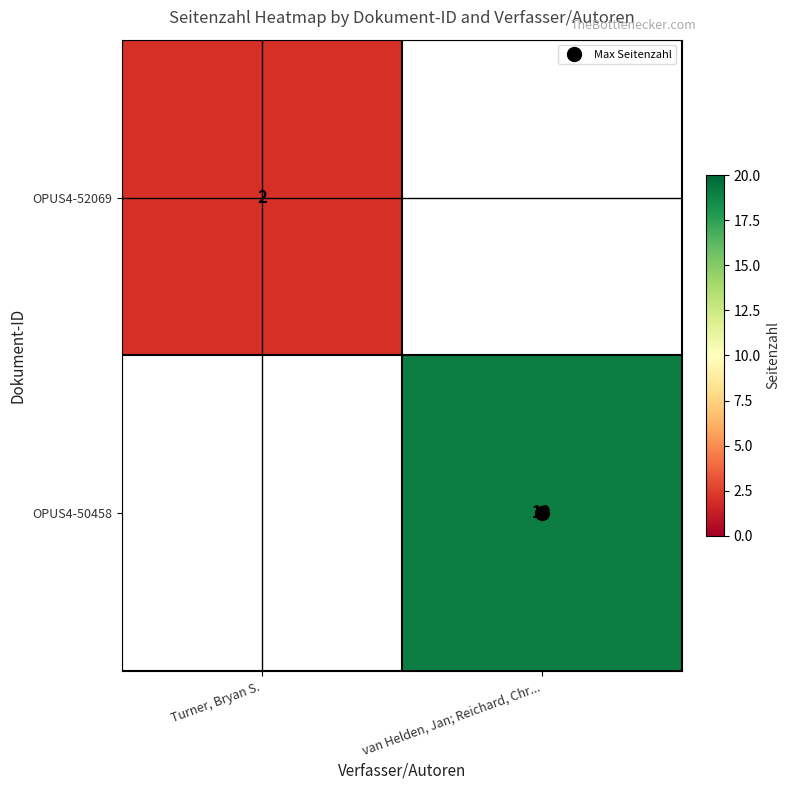

Between Turner, Bryan S. and van Helden, Jan; Reichard, Chr..., which is larger?

van Helden, Jan; Reichard, Chr...